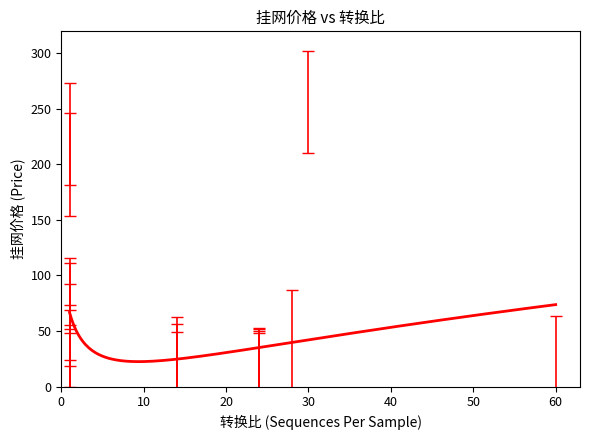

What is the minimum value shown in the chart?

22.5